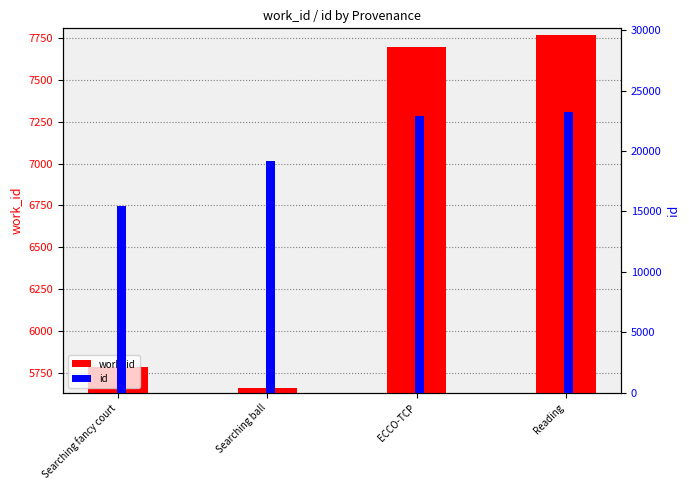

At which label is id closest to 19310?

Searching ball